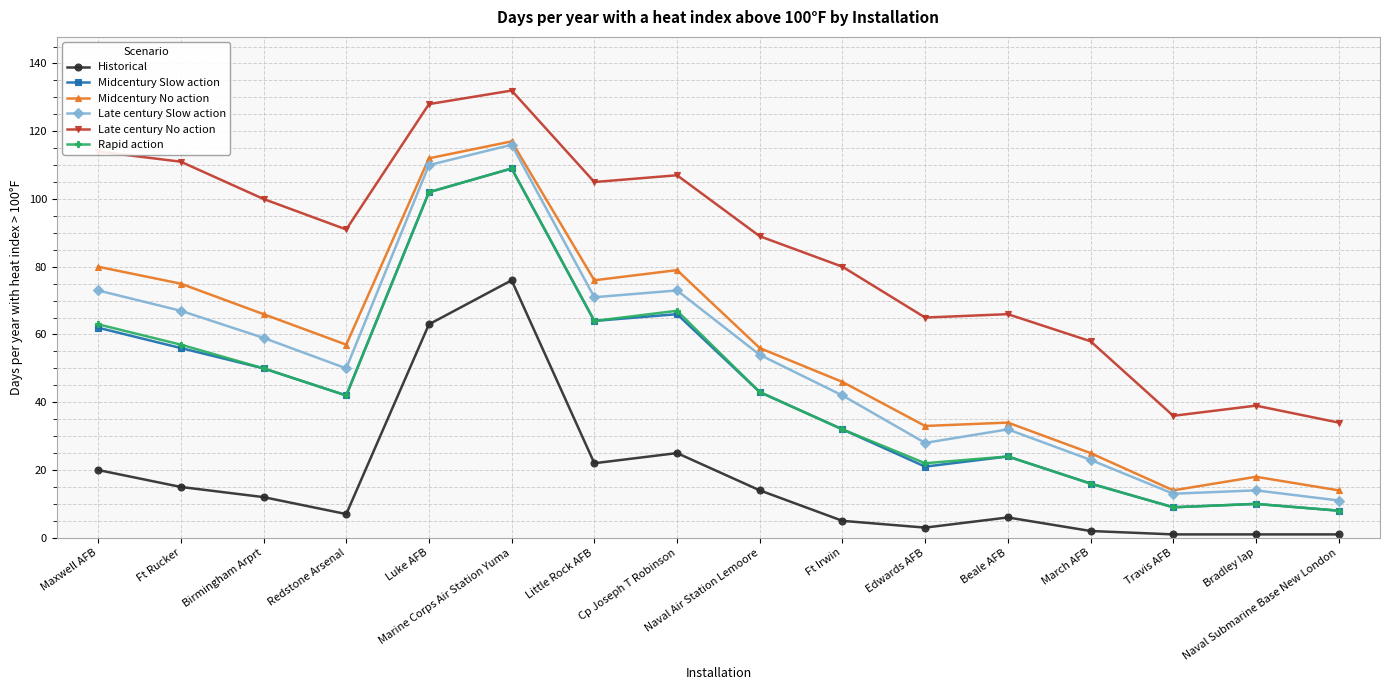

Reading left to right, what are all the values shown in this chart?

Historical: Maxwell AFB=20	Ft Rucker=15	Birmingham Arprt=12	Redstone Arsenal=7	Luke AFB=63	Marine Corps Air Station Yuma=76	Little Rock AFB=22	Cp Joseph T Robinson=25	Naval Air Station Lemoore=14	Ft Irwin=5	Edwards AFB=3	Beale AFB=6	March AFB=2	Travis AFB=1	Bradley Iap=1	Naval Submarine Base New London=1
Midcentury Slow action: Maxwell AFB=62	Ft Rucker=56	Birmingham Arprt=50	Redstone Arsenal=42	Luke AFB=102	Marine Corps Air Station Yuma=109	Little Rock AFB=64	Cp Joseph T Robinson=66	Naval Air Station Lemoore=43	Ft Irwin=32	Edwards AFB=21	Beale AFB=24	March AFB=16	Travis AFB=9	Bradley Iap=10	Naval Submarine Base New London=8
Midcentury No action: Maxwell AFB=80	Ft Rucker=75	Birmingham Arprt=66	Redstone Arsenal=57	Luke AFB=112	Marine Corps Air Station Yuma=117	Little Rock AFB=76	Cp Joseph T Robinson=79	Naval Air Station Lemoore=56	Ft Irwin=46	Edwards AFB=33	Beale AFB=34	March AFB=25	Travis AFB=14	Bradley Iap=18	Naval Submarine Base New London=14
Late century Slow action: Maxwell AFB=73	Ft Rucker=67	Birmingham Arprt=59	Redstone Arsenal=50	Luke AFB=110	Marine Corps Air Station Yuma=116	Little Rock AFB=71	Cp Joseph T Robinson=73	Naval Air Station Lemoore=54	Ft Irwin=42	Edwards AFB=28	Beale AFB=32	March AFB=23	Travis AFB=13	Bradley Iap=14	Naval Submarine Base New London=11
Late century No action: Maxwell AFB=114	Ft Rucker=111	Birmingham Arprt=100	Redstone Arsenal=91	Luke AFB=128	Marine Corps Air Station Yuma=132	Little Rock AFB=105	Cp Joseph T Robinson=107	Naval Air Station Lemoore=89	Ft Irwin=80	Edwards AFB=65	Beale AFB=66	March AFB=58	Travis AFB=36	Bradley Iap=39	Naval Submarine Base New London=34
Rapid action: Maxwell AFB=63	Ft Rucker=57	Birmingham Arprt=50	Redstone Arsenal=42	Luke AFB=102	Marine Corps Air Station Yuma=109	Little Rock AFB=64	Cp Joseph T Robinson=67	Naval Air Station Lemoore=43	Ft Irwin=32	Edwards AFB=22	Beale AFB=24	March AFB=16	Travis AFB=9	Bradley Iap=10	Naval Submarine Base New London=8